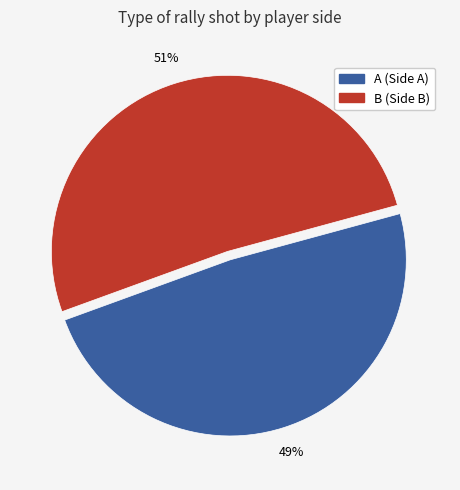

Combined, do A and B account for over 50%?

Yes